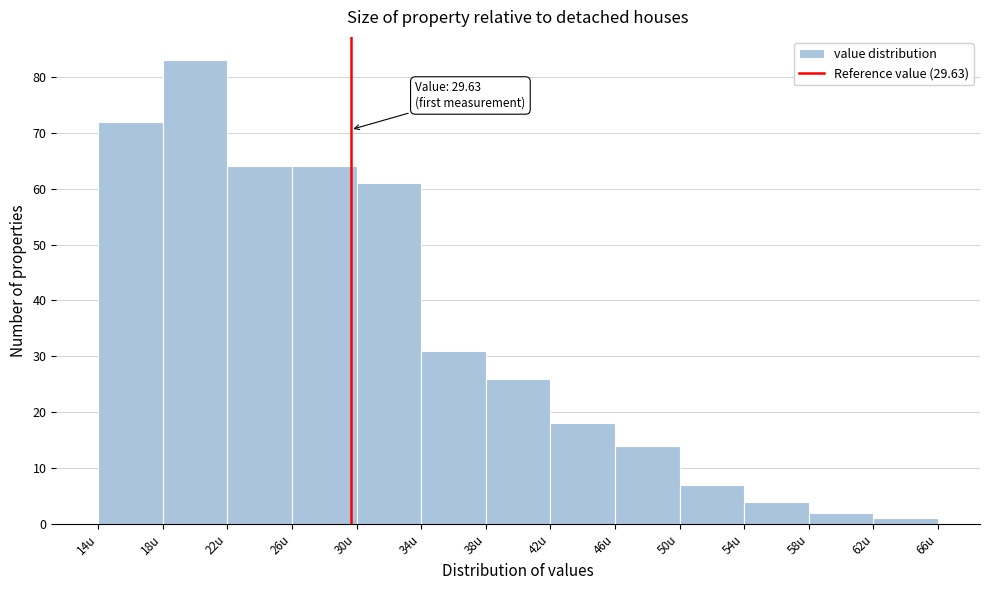

Which range on the x-axis has the tallest bar?

18 to 22